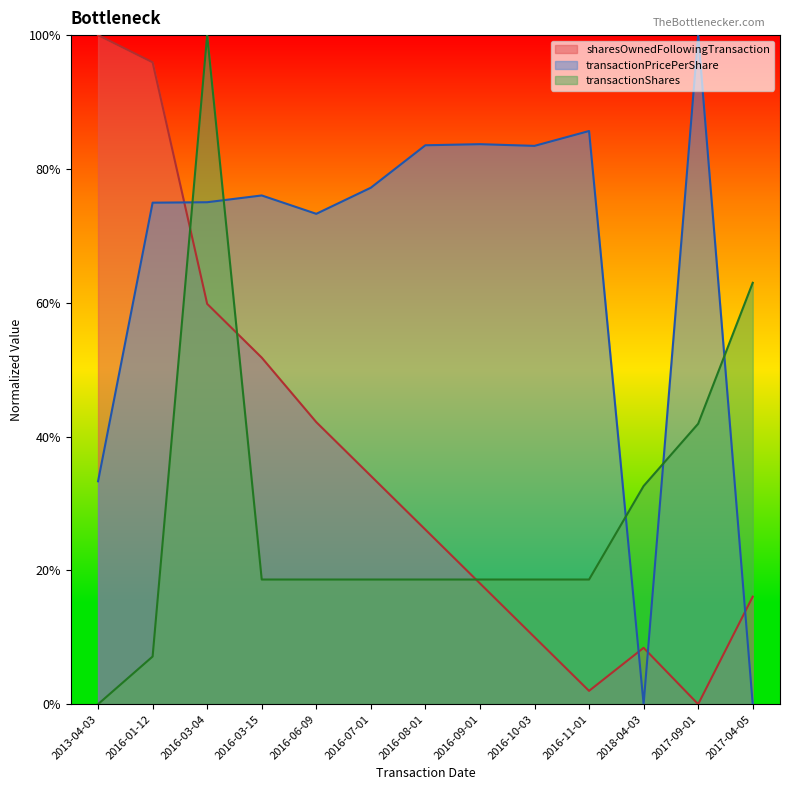

Rank the series by their maximum value, from highest to lowest.

sharesOwnedFollowingTransaction, transactionPricePerShare, transactionShares